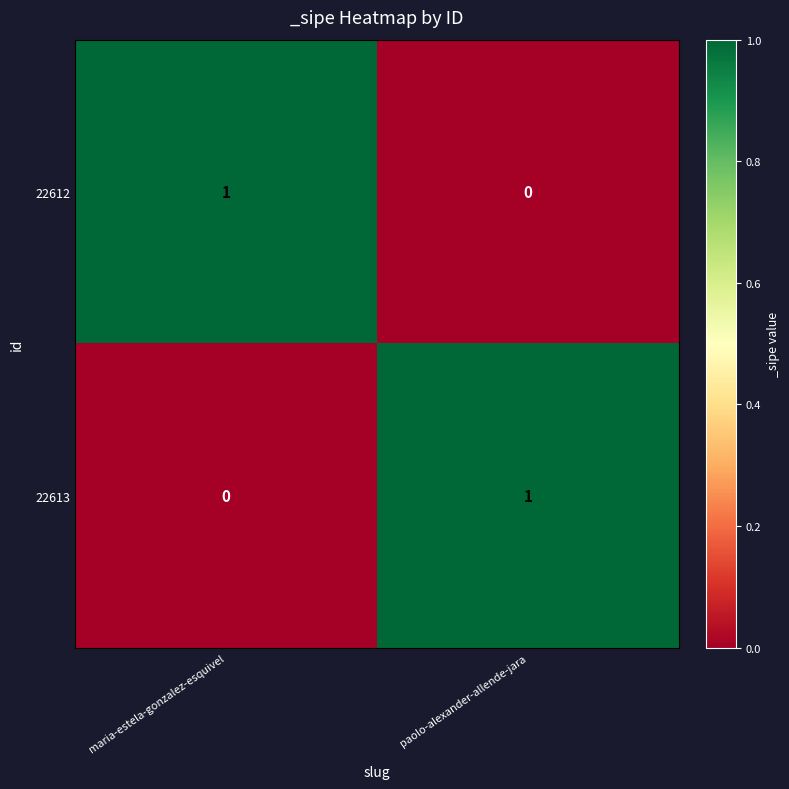

At how many categories does at least one series exceed 0?

2